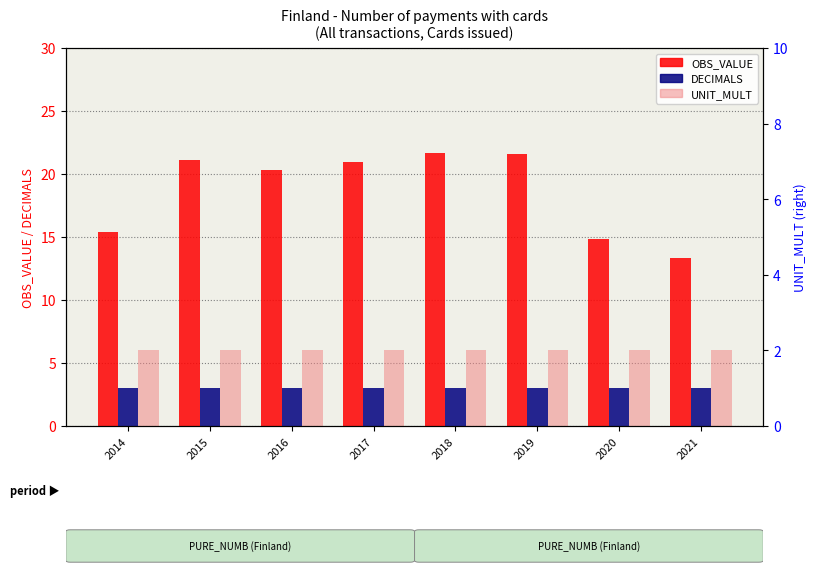

What are all the series names shown in the legend?

OBS_VALUE, DECIMALS, UNIT_MULT